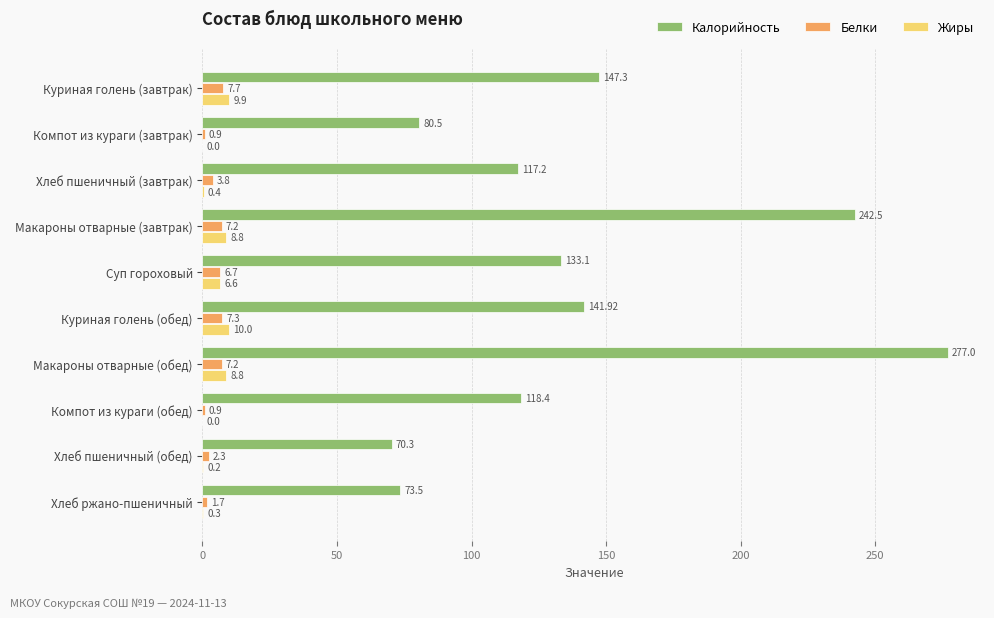

Which category has the highest value across all series?

Макароны отварные (обед)